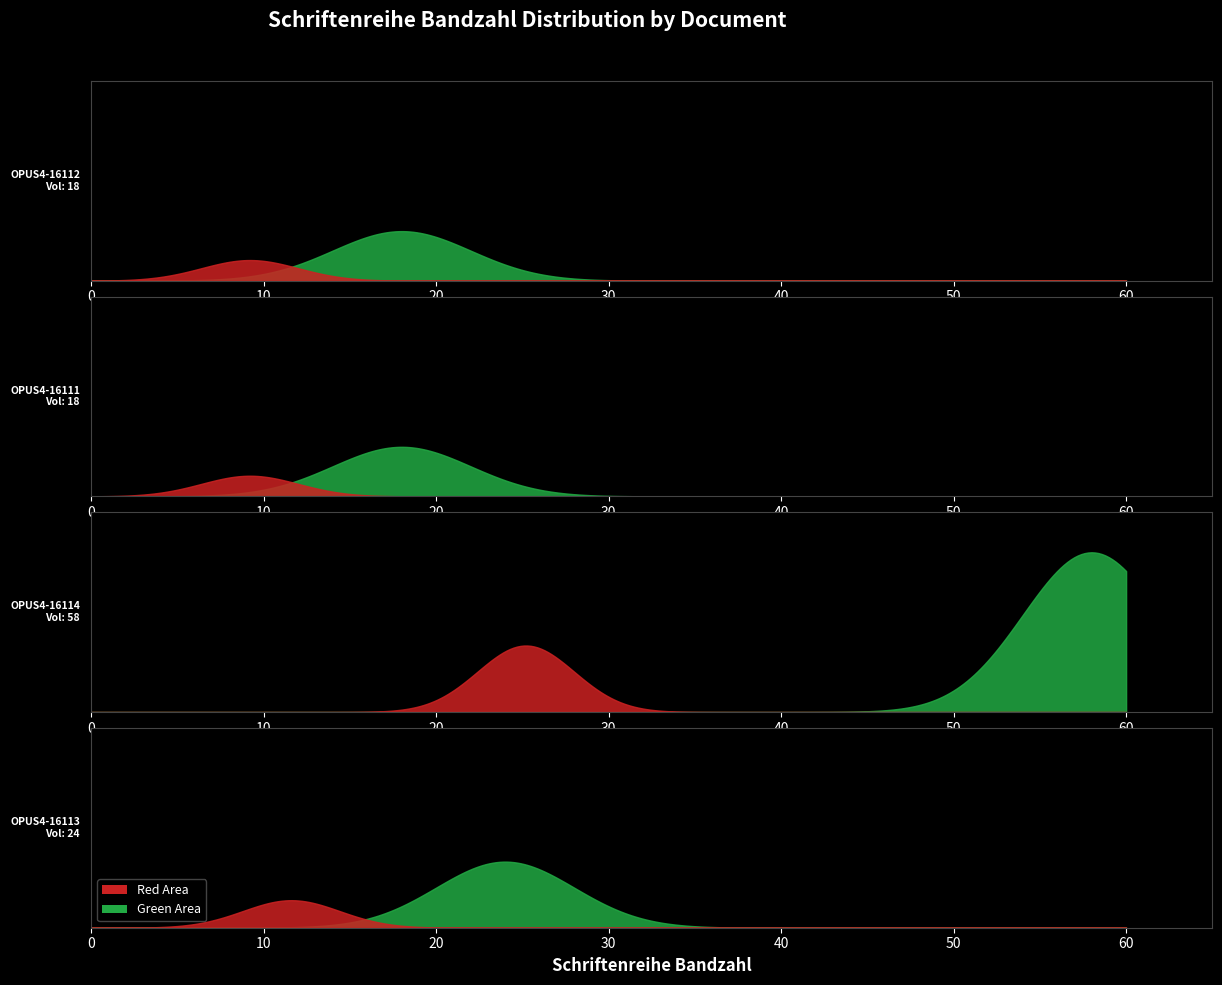

How many data points are less than 24?

2